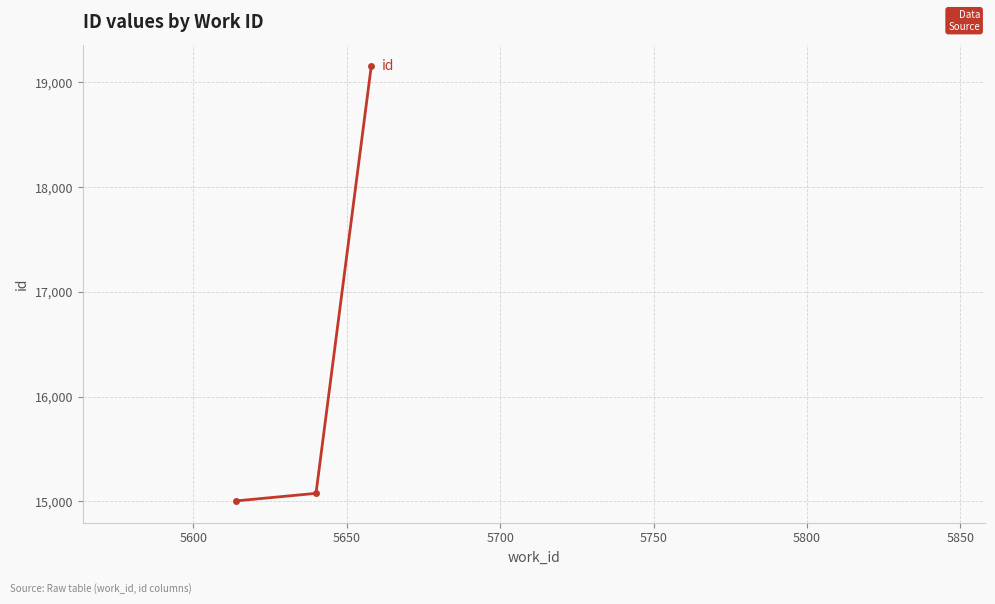

What is the difference between the maximum and minimum values?

4150